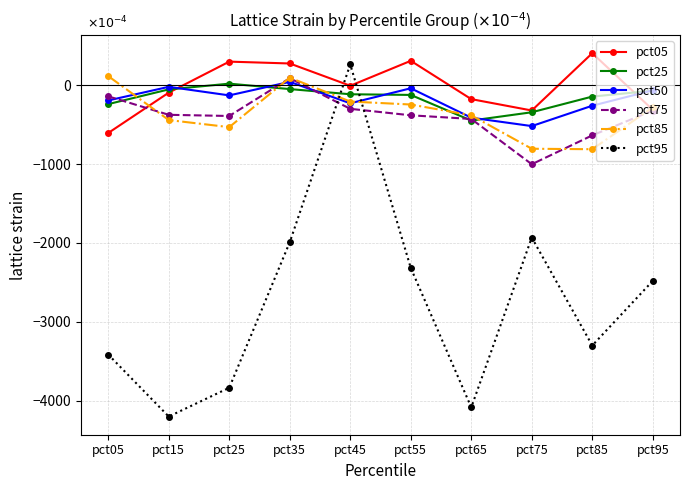

Read the pct75 value at pct95.

-321.7